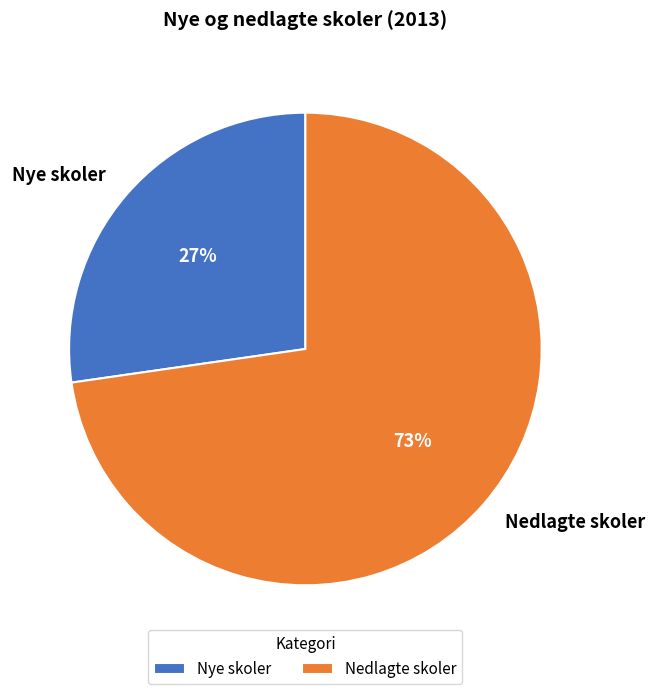

Which slice is the smallest?

Nye skoler